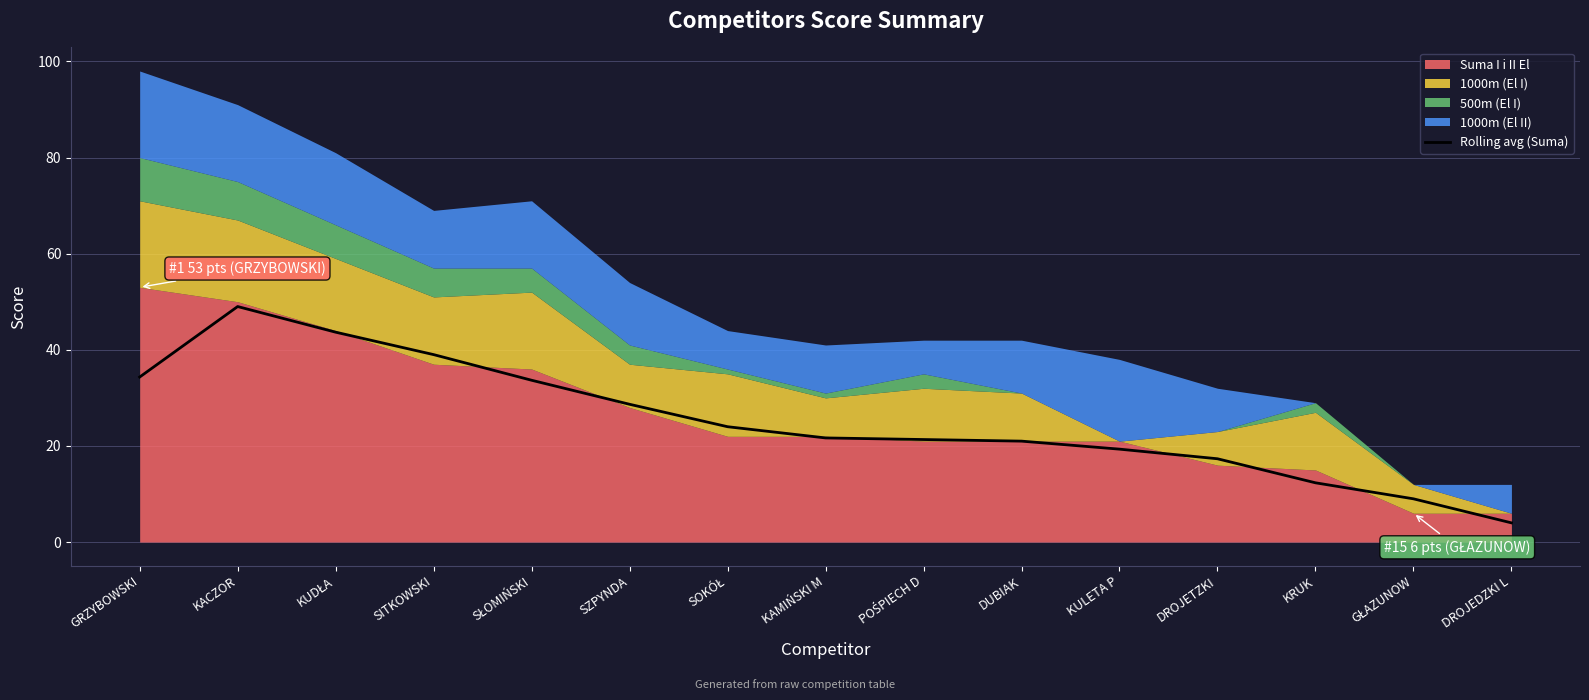

List the labels in order of value, largest first.

KACZOR, KUDŁA, SITKOWSKI, GRZYBOWSKI, SŁOMIŃSKI, SZPYNDA, SOKÓŁ, KAMIŃSKI M, POŚPIECH D, DUBIAK, KULETA P, DROJETZKI, KRUK, GŁAZUNOW, DROJEDZKI L